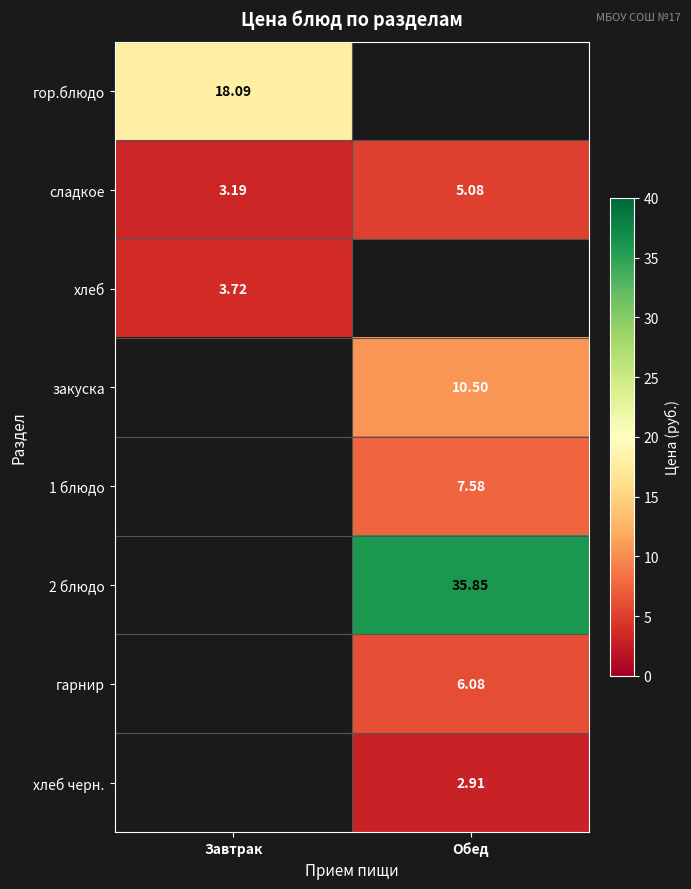

Where does the сладкое series first go above 5?

Обед